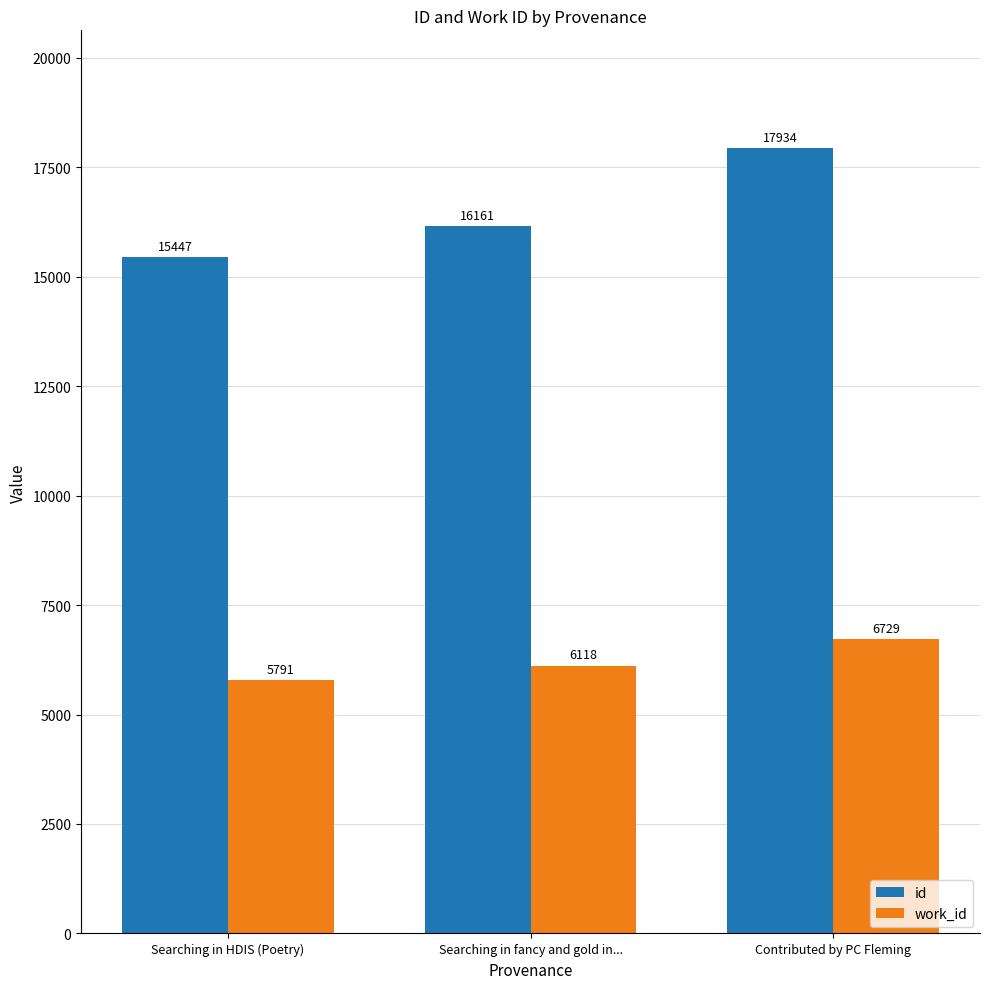

Reading left to right, transcribe all the data shown in this chart.

id: Searching in HDIS (Poetry)=15447	Searching in fancy and gold in...=16161	Contributed by PC Fleming=17934
work_id: Searching in HDIS (Poetry)=5791	Searching in fancy and gold in...=6118	Contributed by PC Fleming=6729